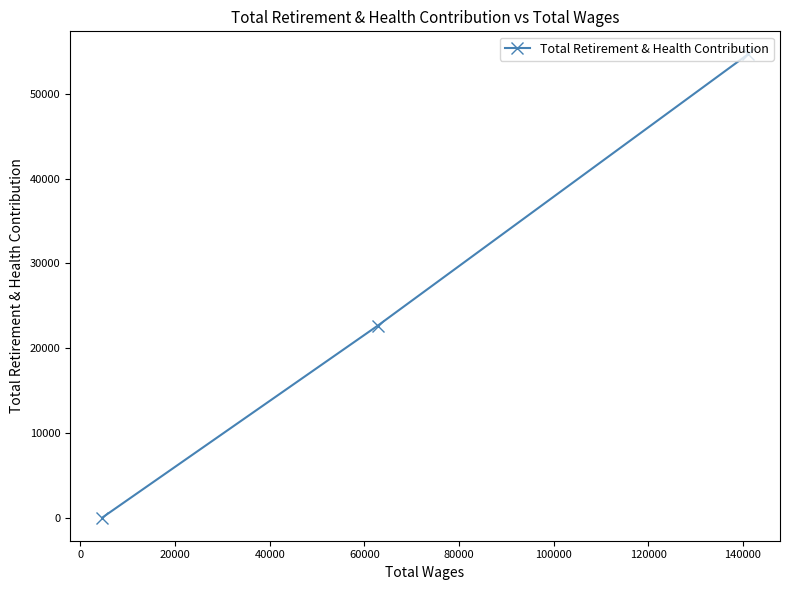

What is the average value?

25782